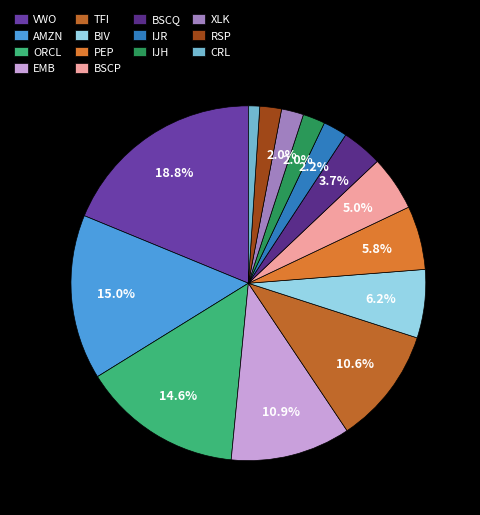

Rank the categories by value from lowest to highest.

CHARLES RIV LABS INTL INC, INVESCO EXCHANGE TRADED FD T, SELECT SECTOR SPDR TR, ISHARES TR (IJH), ISHARES TR (IJR), INVESCO EXCH TRD (BSCQ), INVESCO EXCH TRD (BSCP), PEPSICO INC, VANGUARD BD INDEX FDS, SPDR SER TR, ISHARES TR (EMB), ORACLE CORP, AMAZON COM INC, VANGUARD INTL EQUITY INDEX F